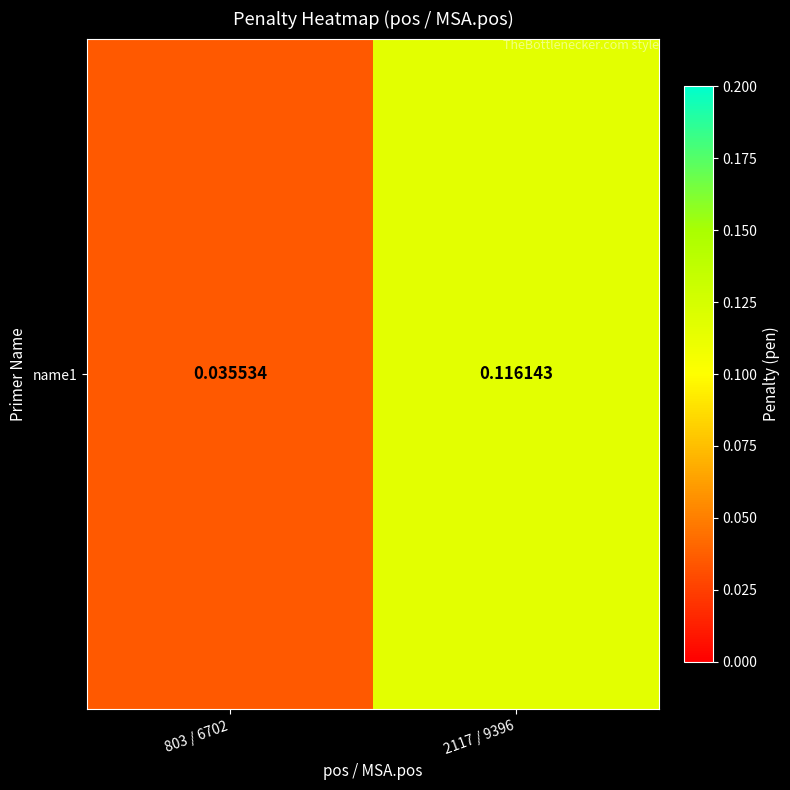

Which label corresponds to the smallest value in the chart?

803 / 6702